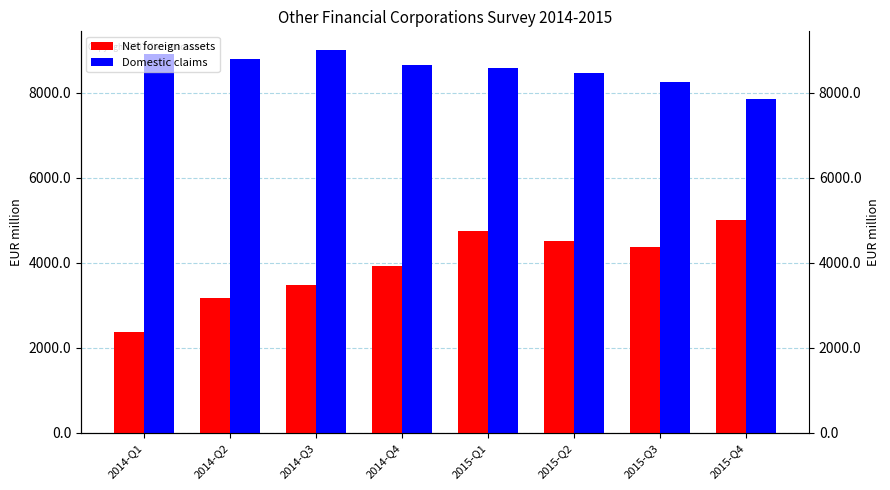

List the series in order of their overall mean, lowest first.

Net foreign assets, Domestic claims